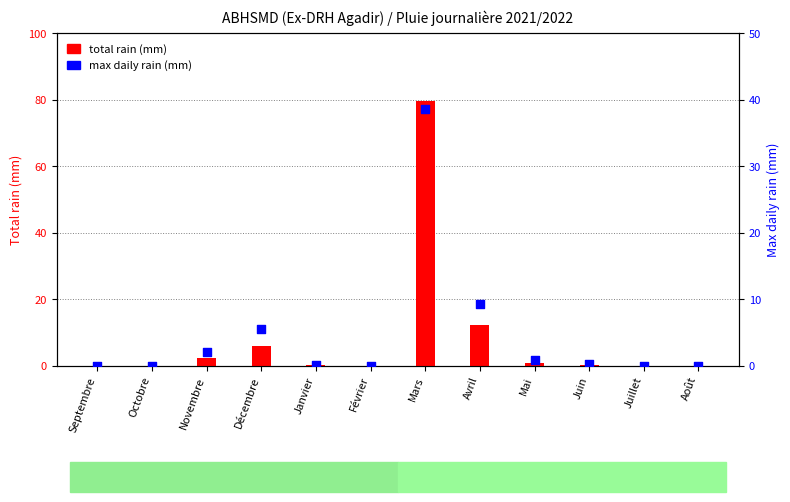

Which series has the largest total across all categories?

total rain (mm)